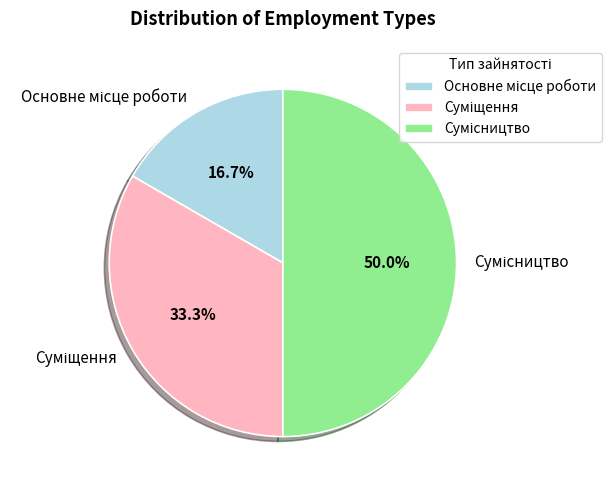

To the nearest percent, what percentage of the pie is Основне місце роботи?

17%